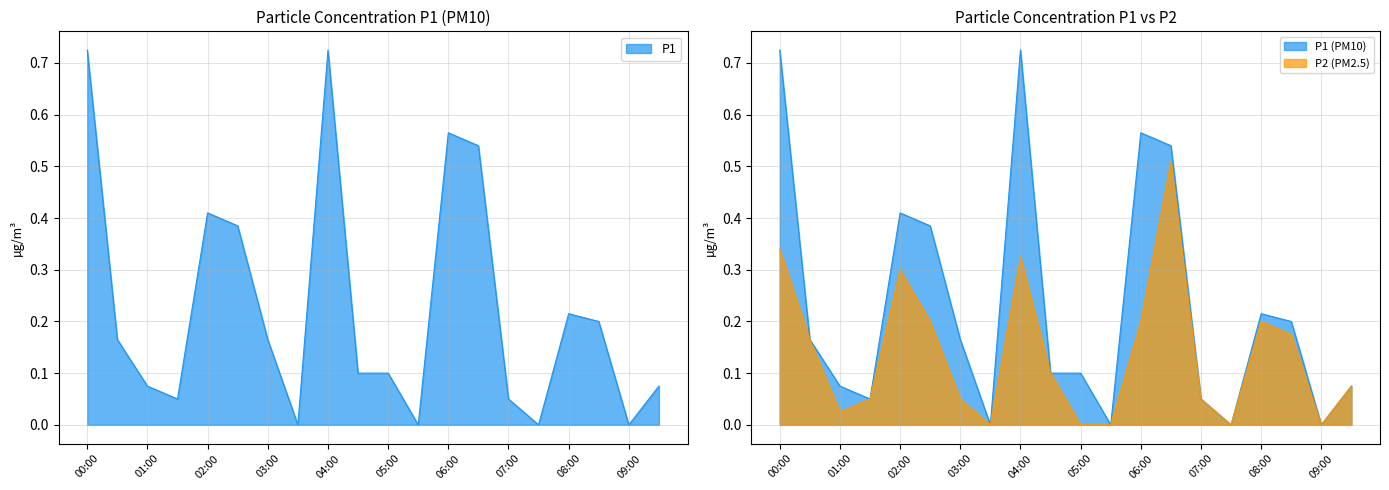

True or false: P1 and P2 intersect in this chart.

False